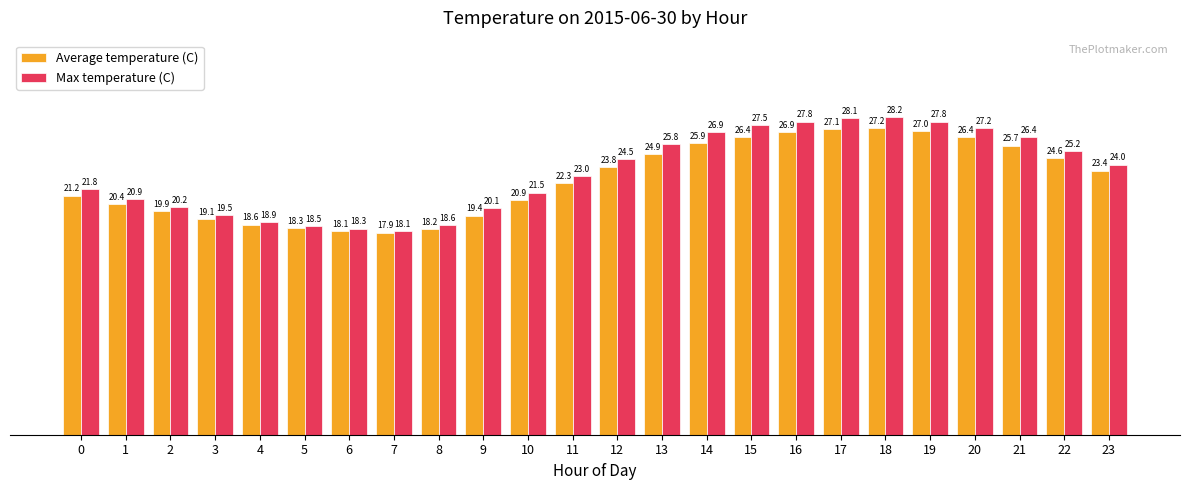

The Max temperature (C) series shows 26.4 at 21. True or false?

True